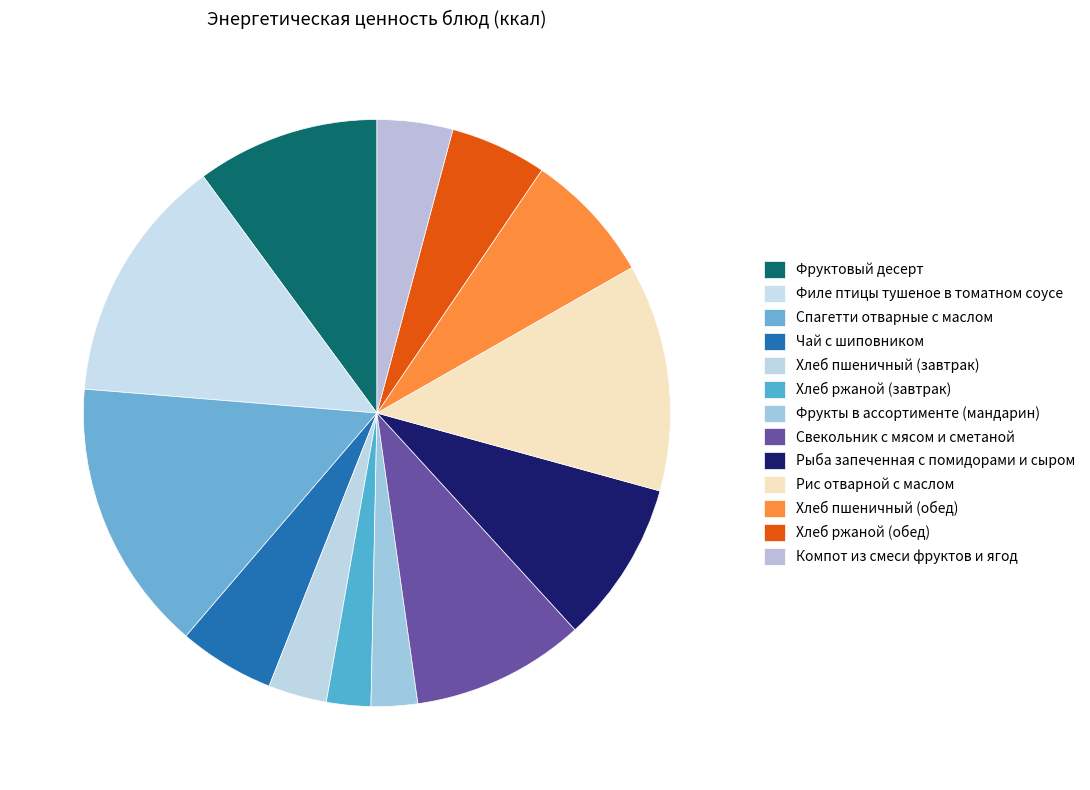

To the nearest percent, what is the average slice percentage?

8%